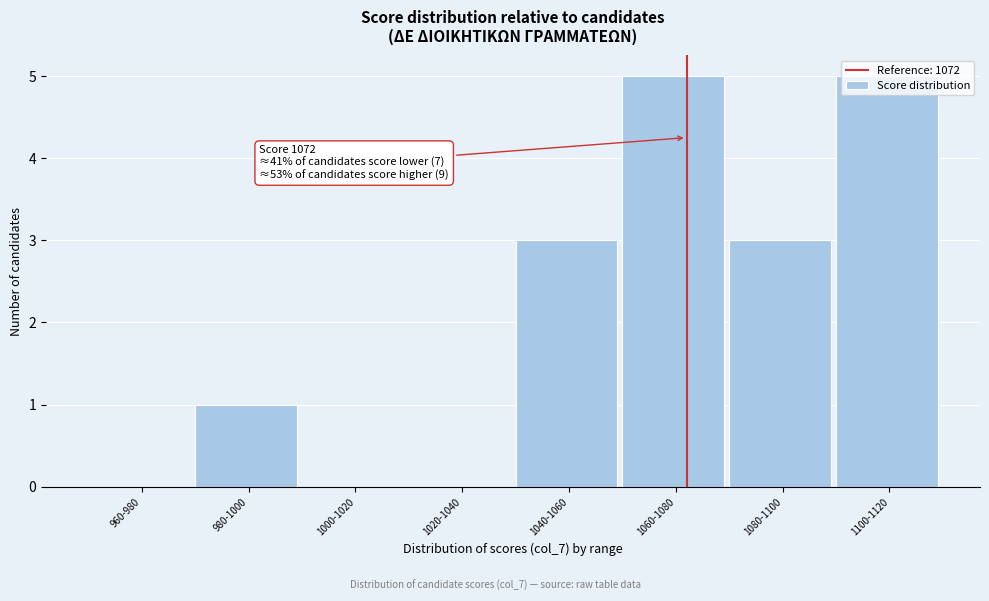

What is the sum of all values?

17